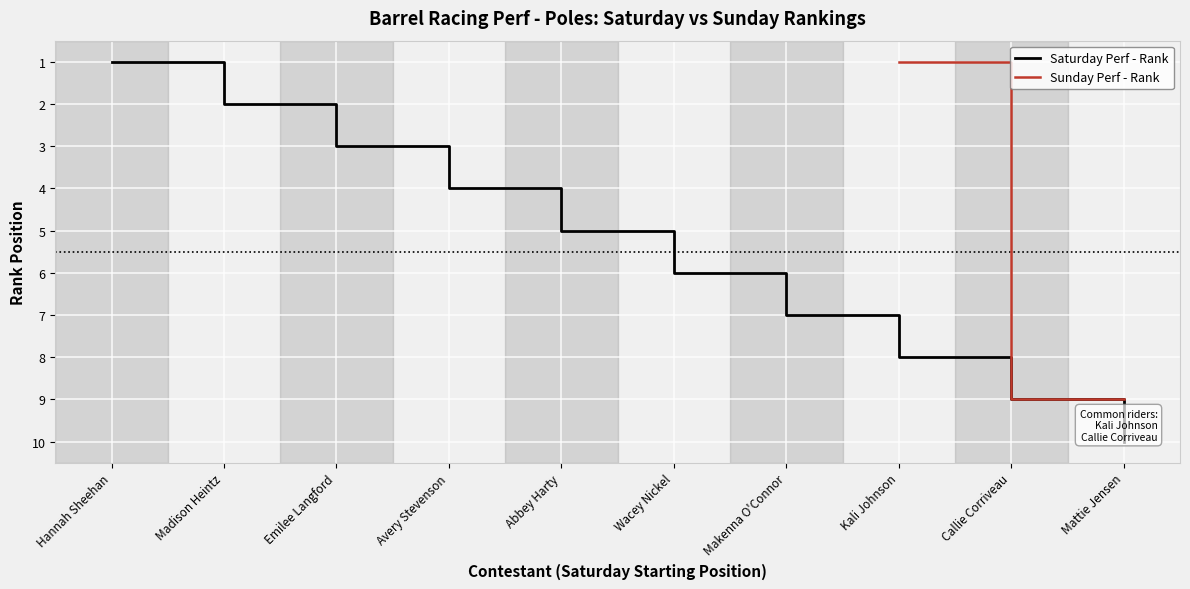

What position from the left is Callie Corriveau?

9